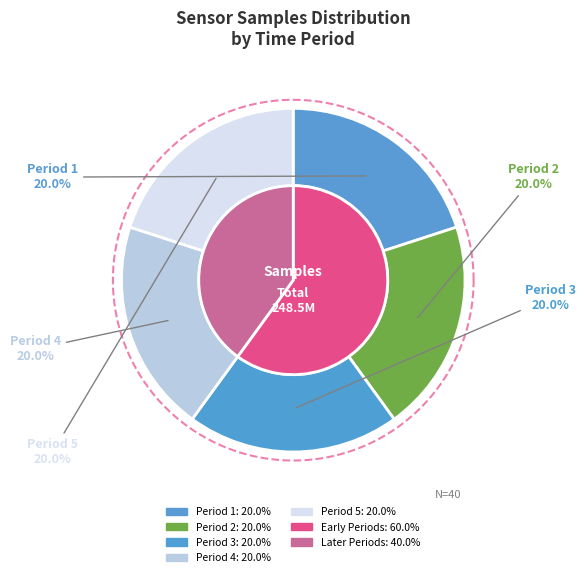

True or false: 00:23 accounts for 16% of the total.

False